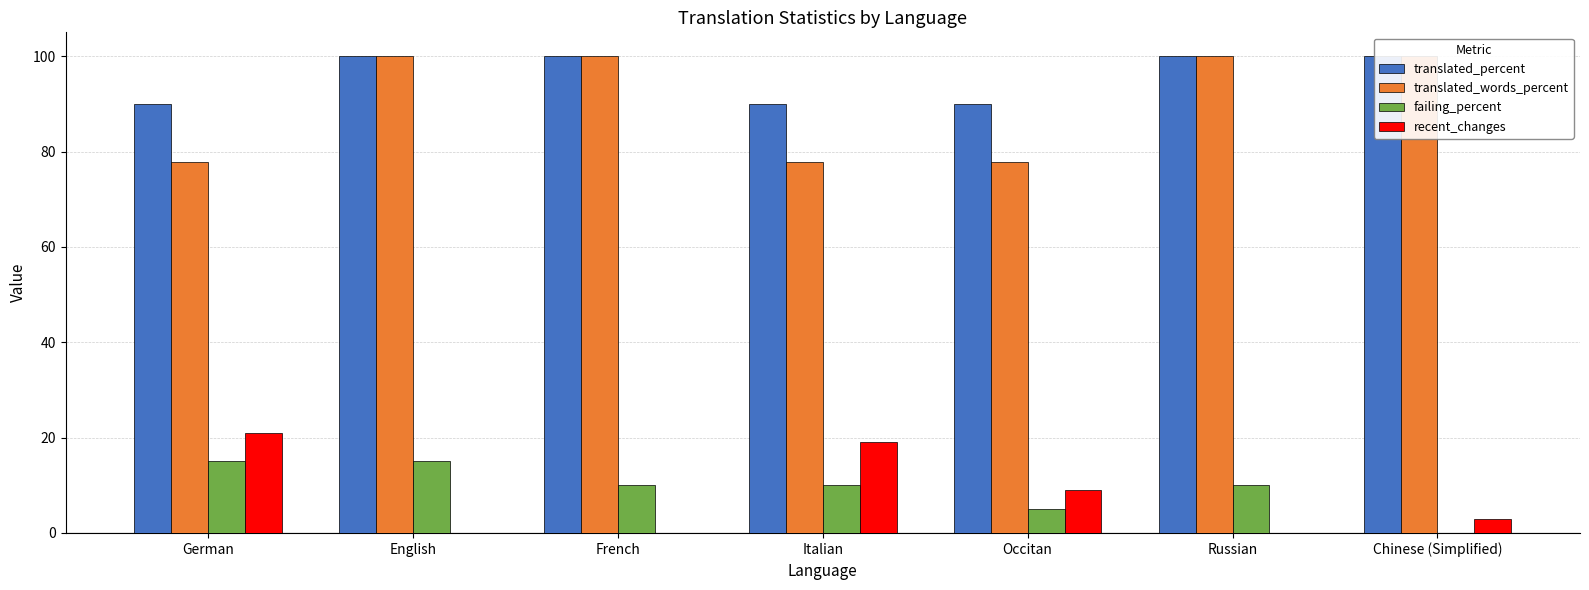

Which has a higher value, Occitan or Chinese (Simplified)?

Chinese (Simplified)